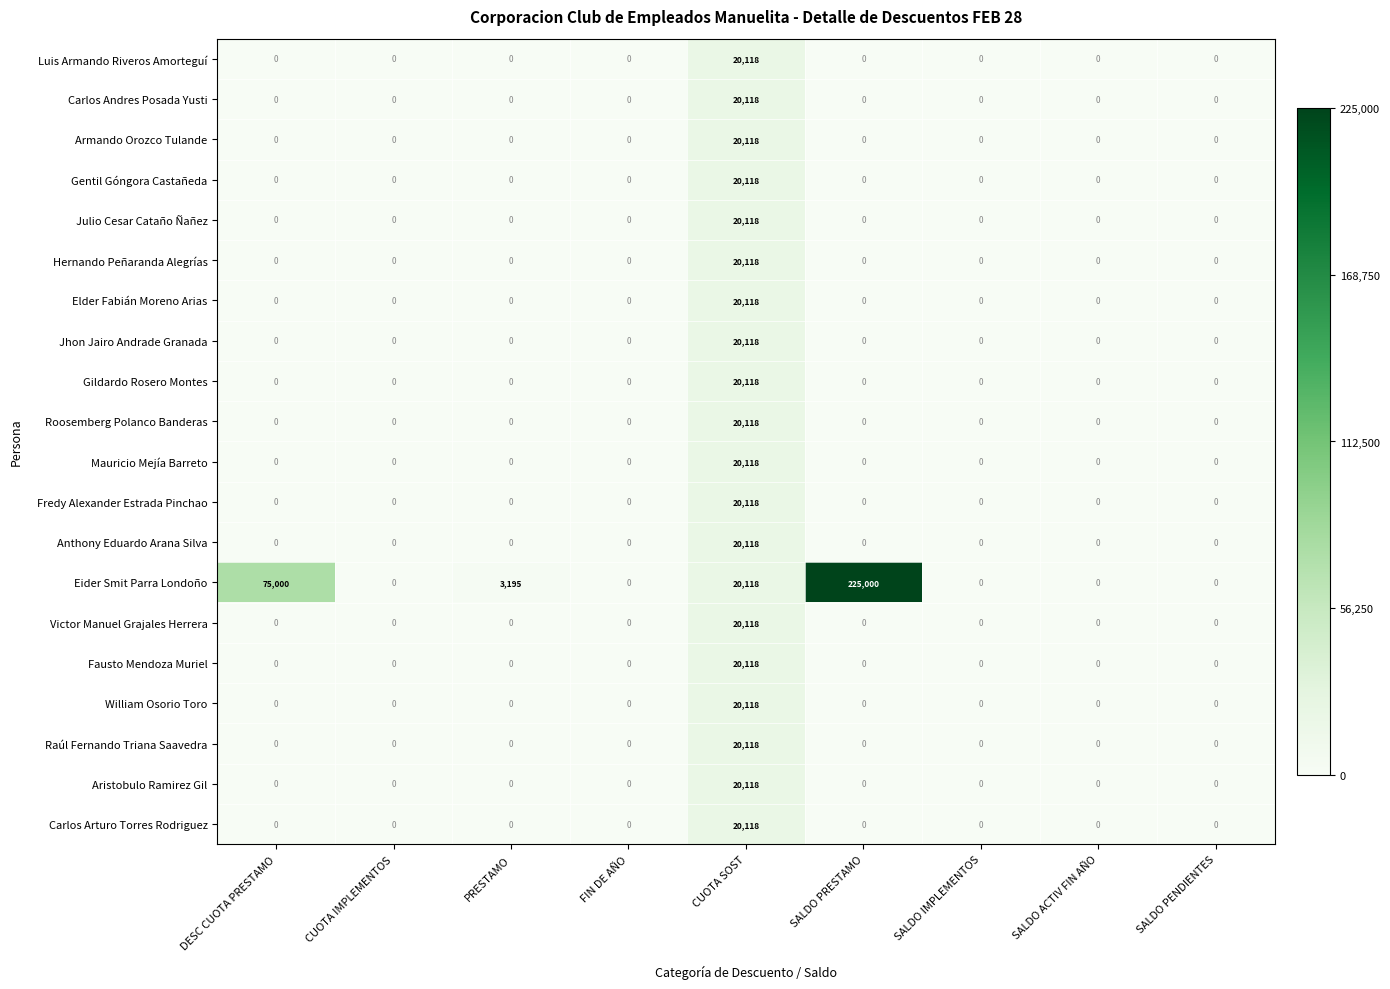

What is the difference between the Anthony Eduardo Arana Silva values at SALDO ACTIV FIN AÑO and CUOTA SOST?

20118